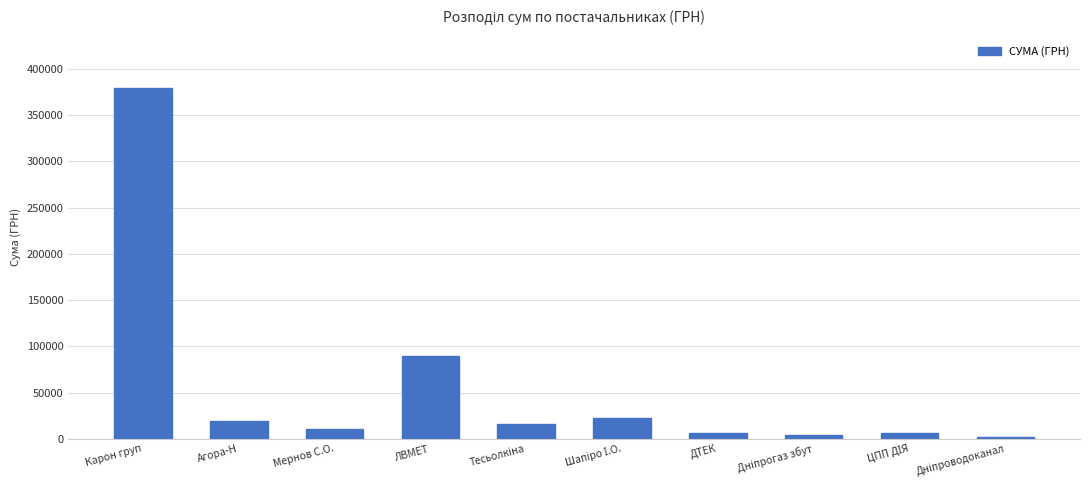

How many bars are there in total?

10